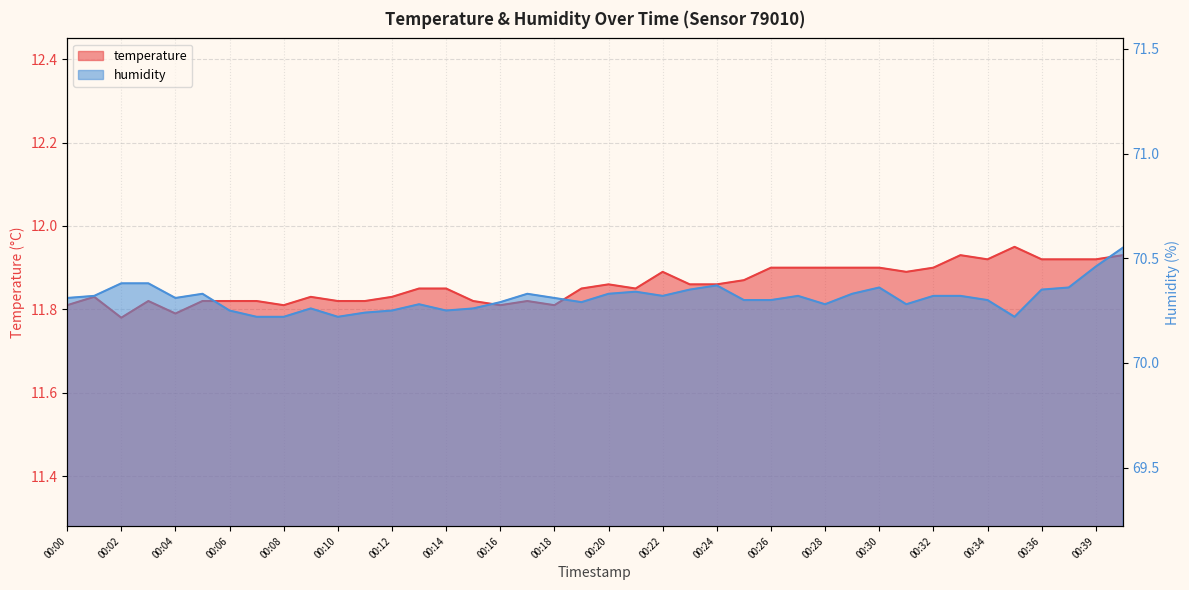

Which series has the largest total across all categories?

humidity